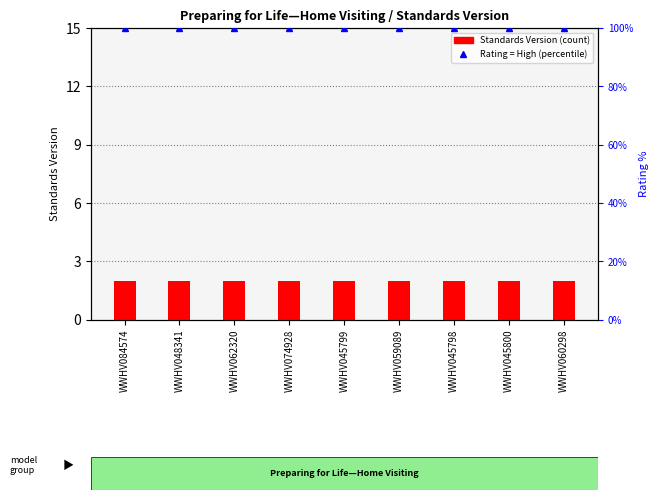

Which has a higher value, WWHV048341 or WWHV084574?

WWHV048341